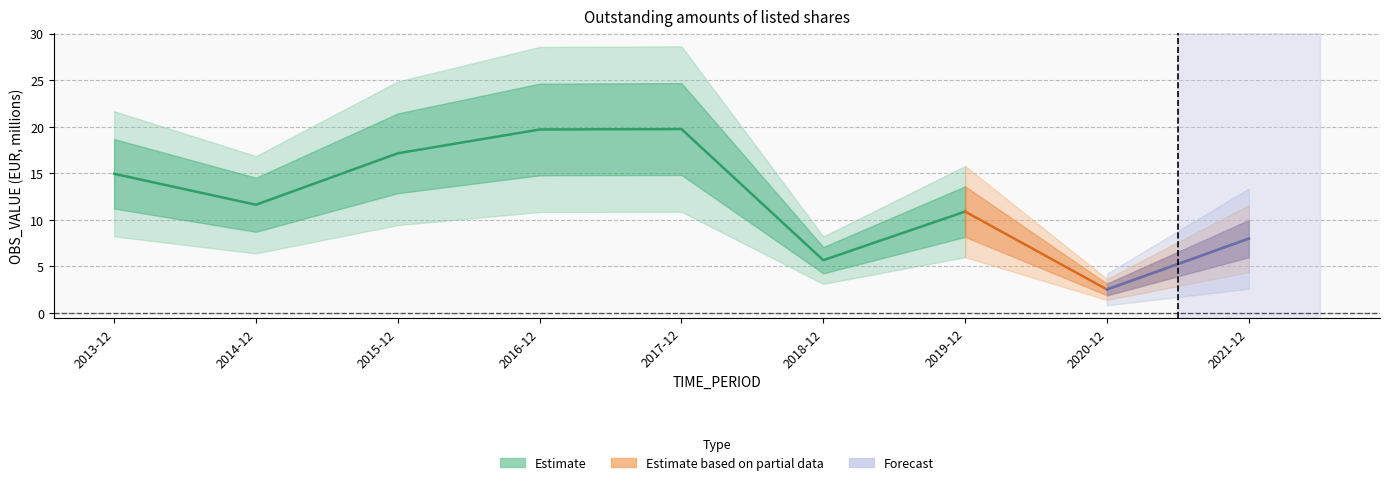

What is the maximum value shown in the chart?

19.8